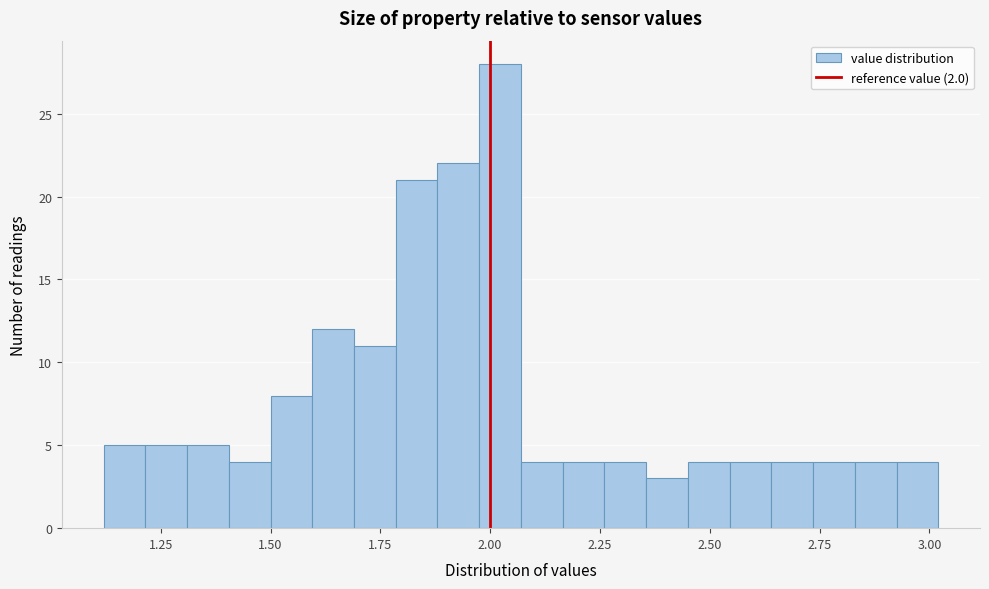

Around what value on the x-axis is the tallest bar? Give the approximate position of its centre, as read against the axis.

2.00